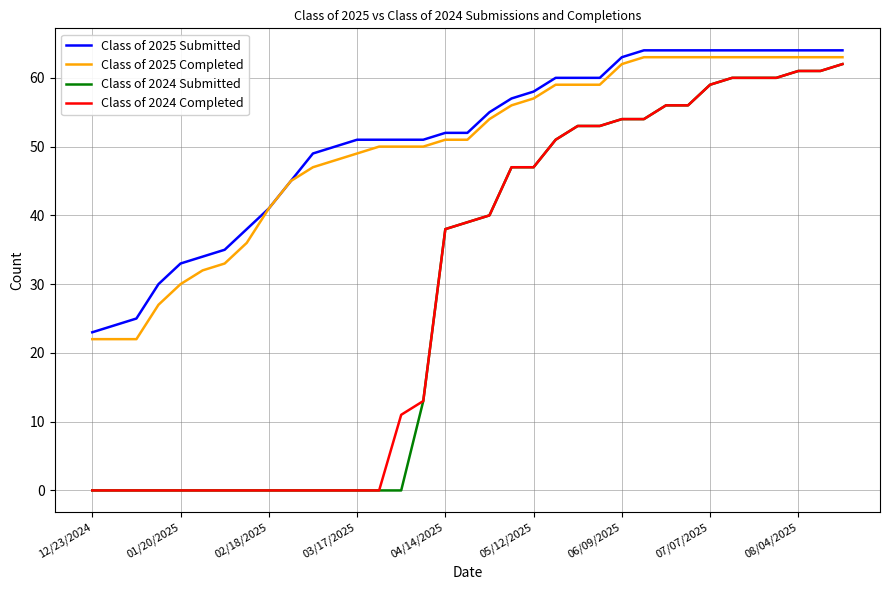

True or false: Class of 2025 Submitted and Class of 2024 Submitted intersect in this chart.

False